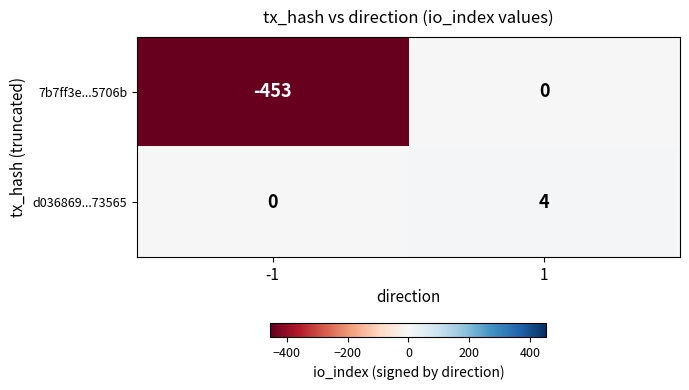

Which series has the largest range (max minus min)?

7b7ff3e...5706b